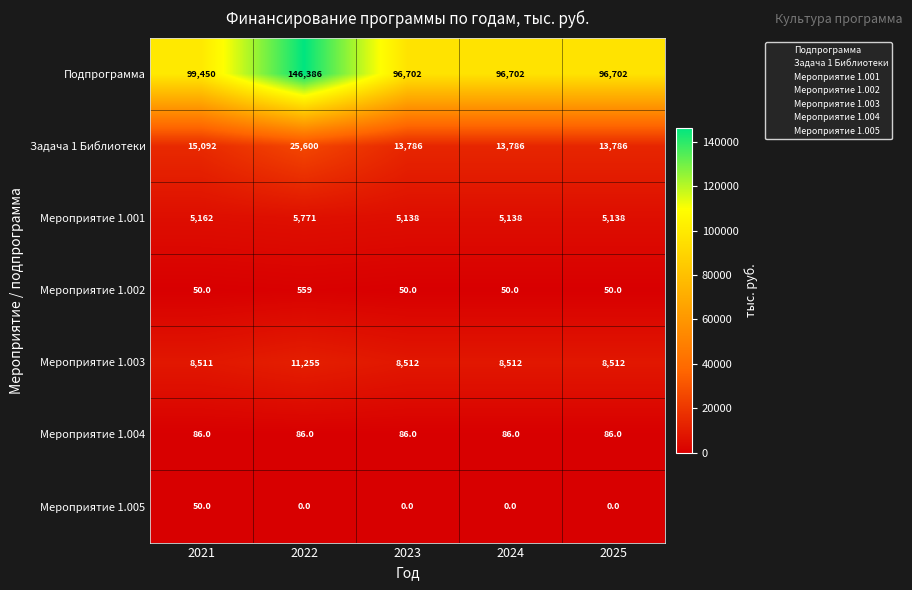

Where is Подпрограмма nearest to the value 121544?

2021